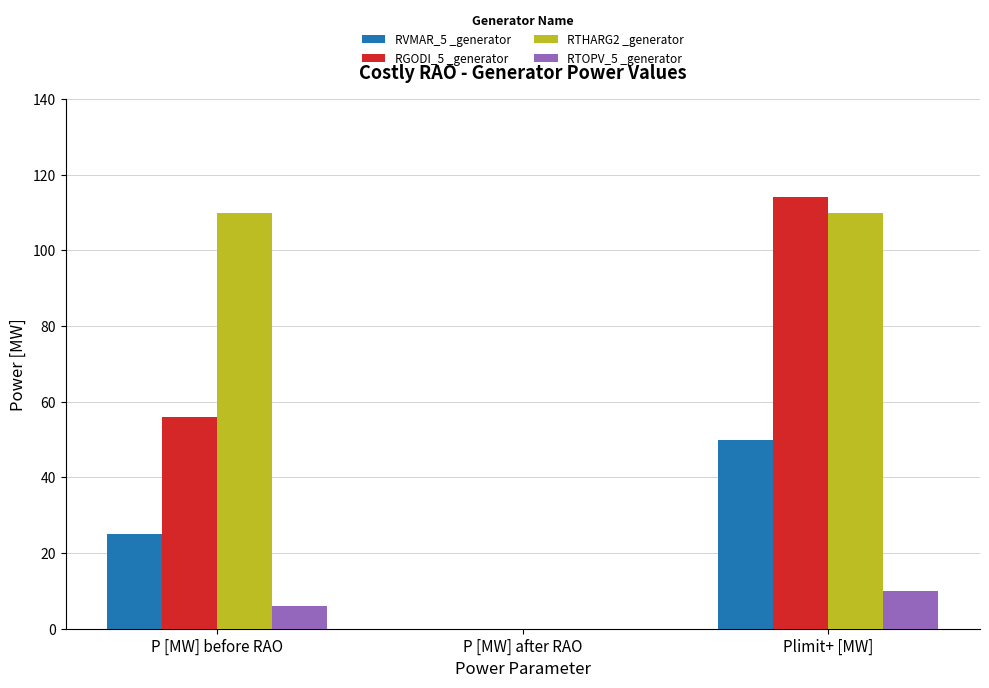

The value of RGODI_5 _generator at Plimit+ [MW] is 26. True or false?

False